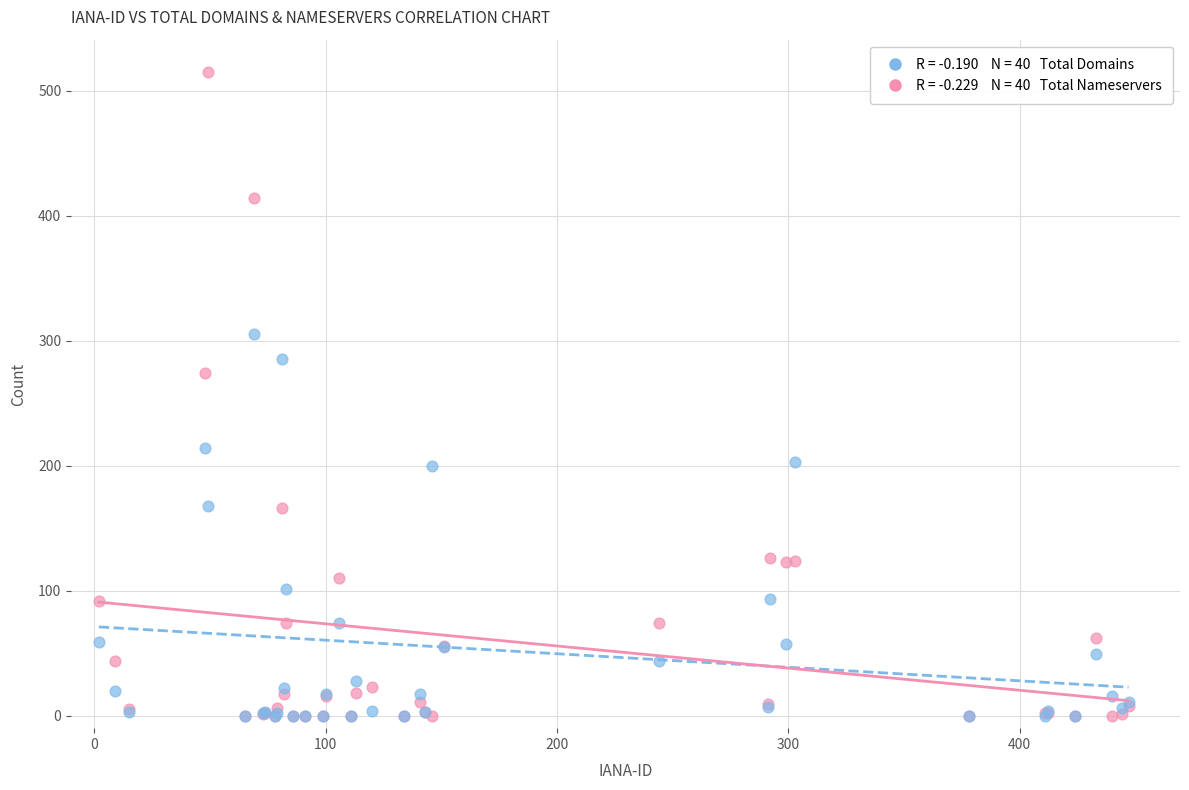

Across all series, what Y value is closest to 257?

274